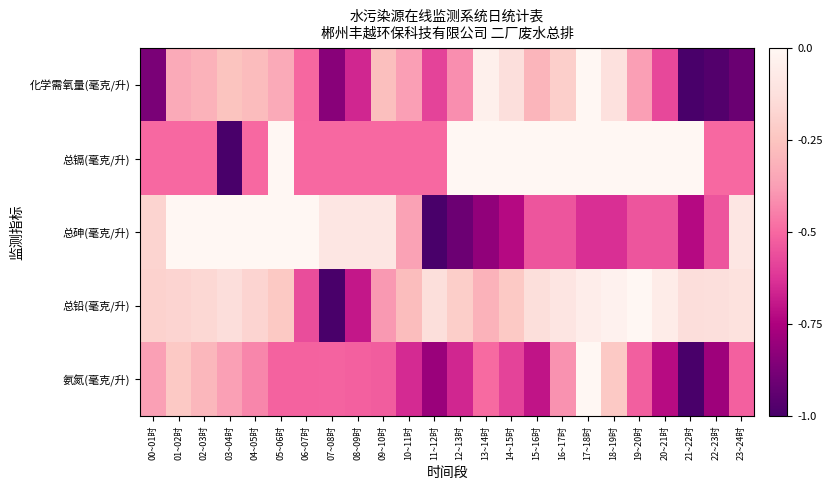

List the series in order of their peak value, lowest first.

化学需氧量(毫克/升), 总镉(毫克/升), 总砷(毫克/升), 总铅(毫克/升), 氨氮(毫克/升)